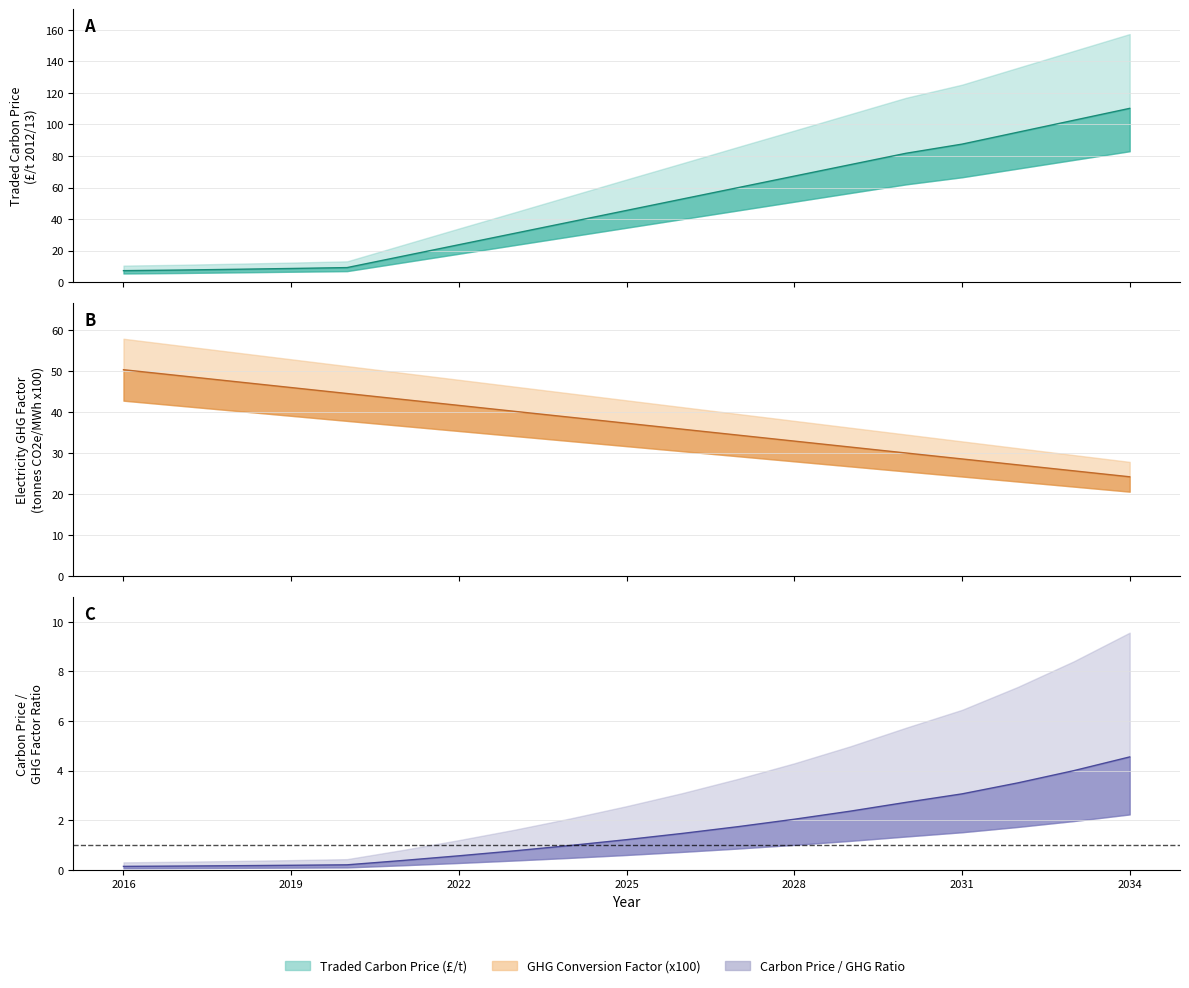

Which series has the widest spread of values?

Traded carbon price (2012/13 prices)